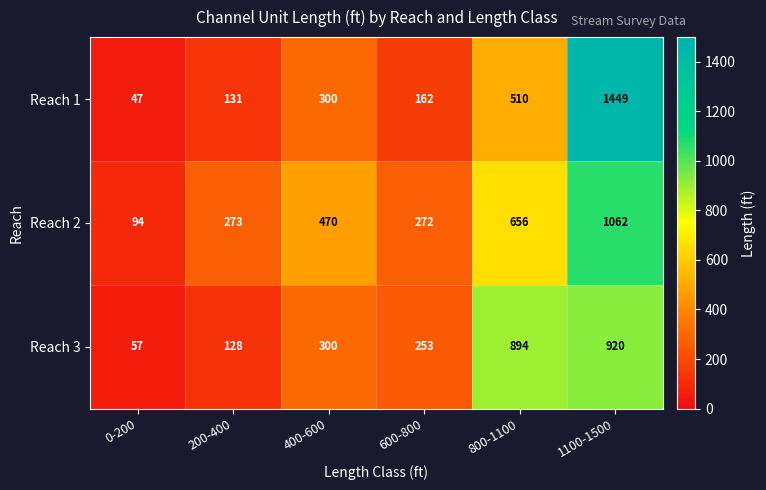

What is the approximate value of Reach 3 at 600-800, to the nearest 50?

250